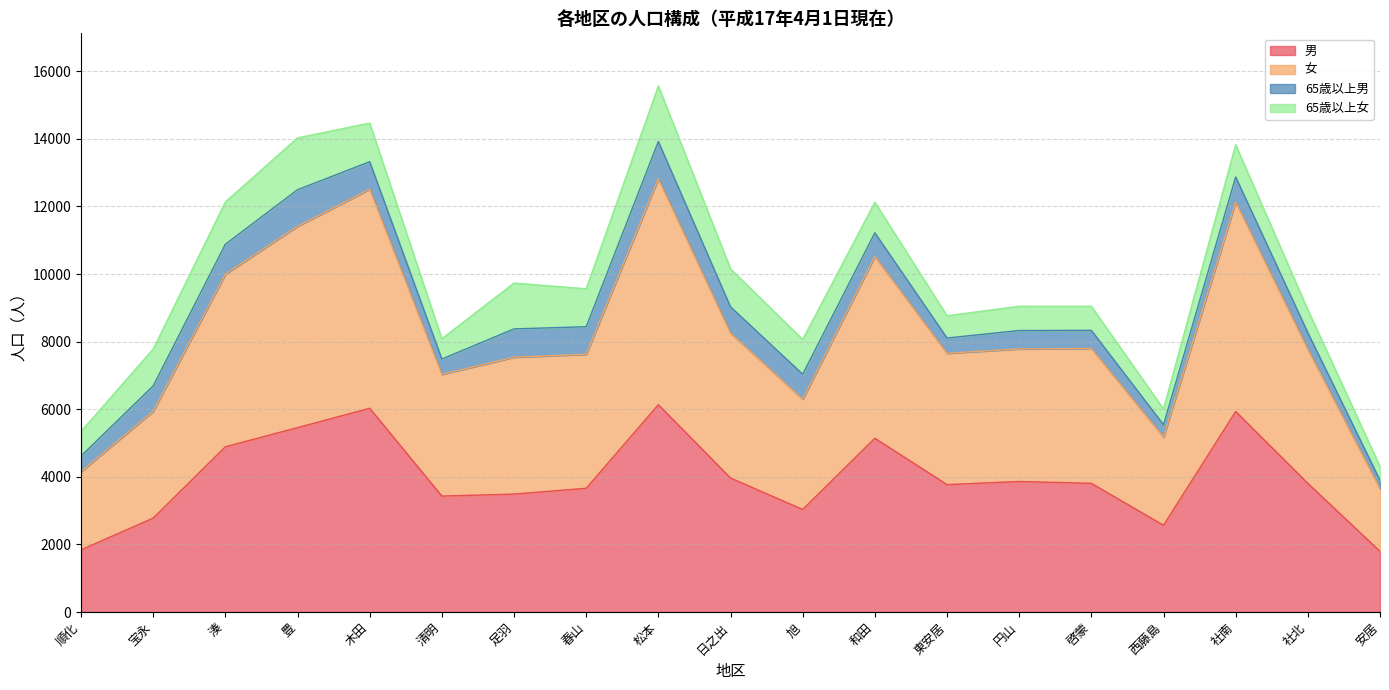

What is the lowest value of the 男 series?

1794